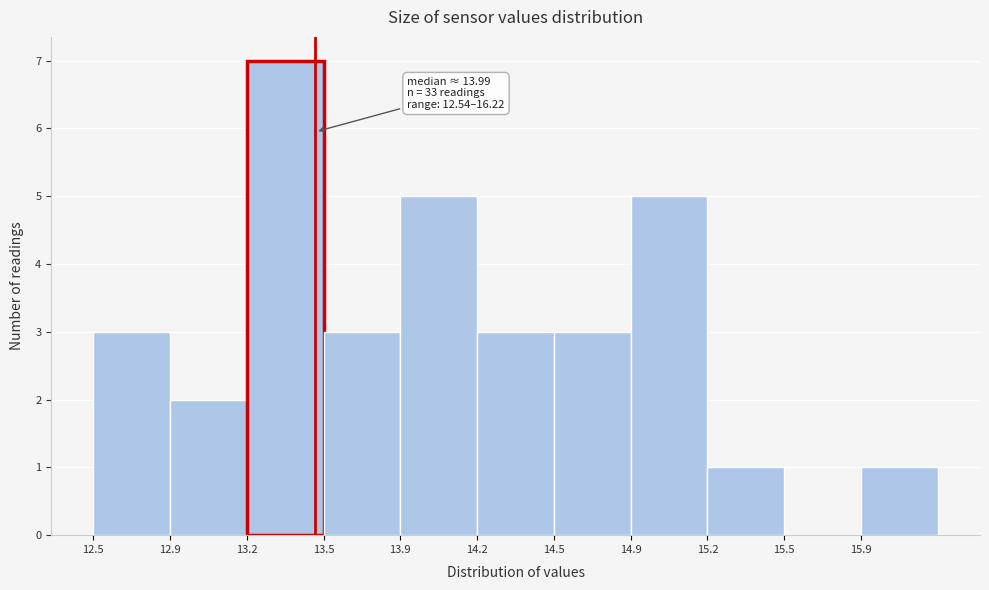

Reading right to left, what are all the values shown in this chart?

15.9=1	15.5=0	15.2=1	14.9=5	14.5=3	14.2=3	13.9=5	13.5=3	13.2=7	12.9=2	12.5=3